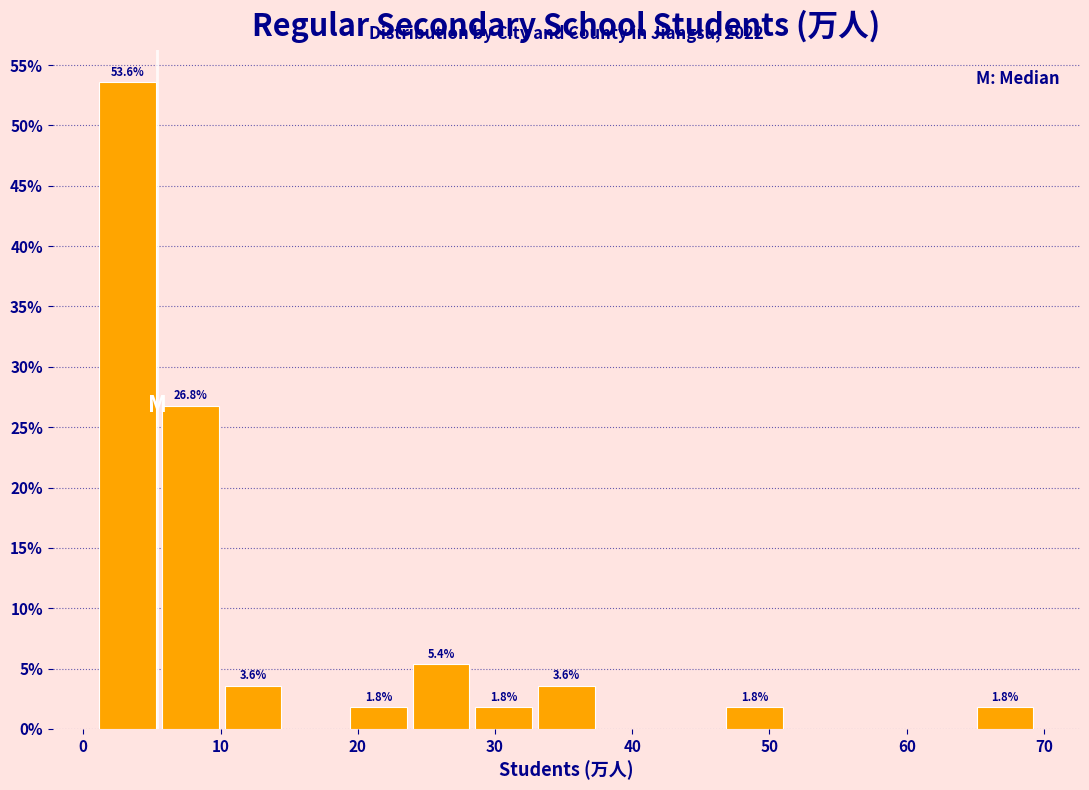

Over which range of the x-axis is the bar tallest?

1 to 6